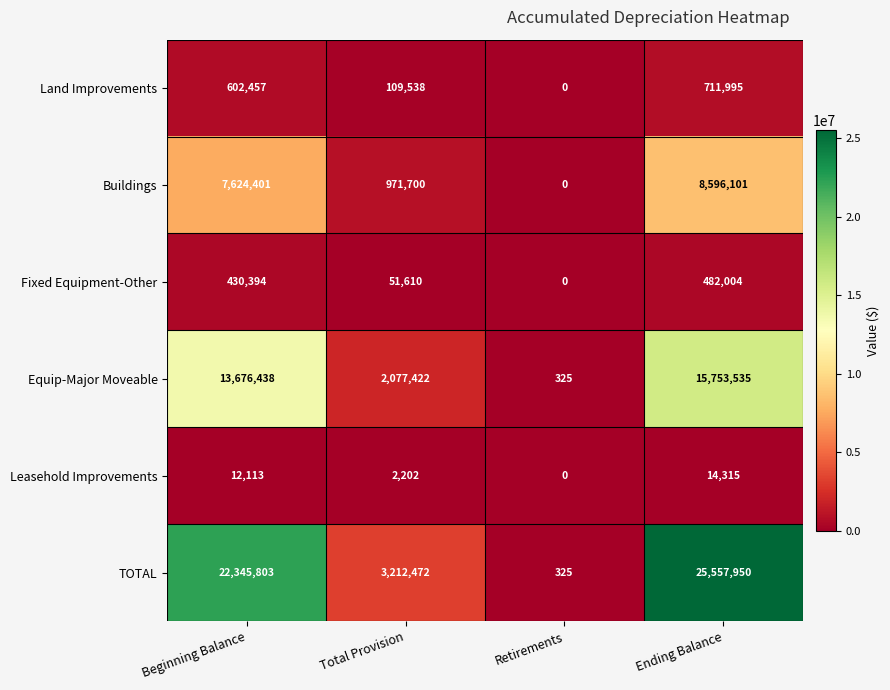

At how many categories does at least one series exceed 2341038?

3